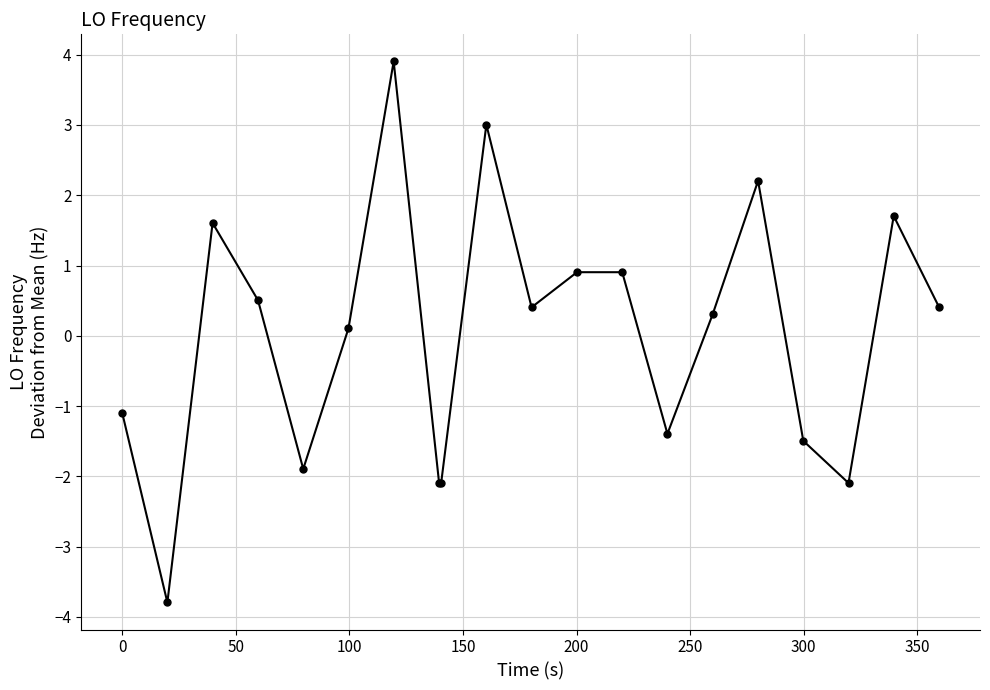

What is the value of the 19th point from the left?

1.7